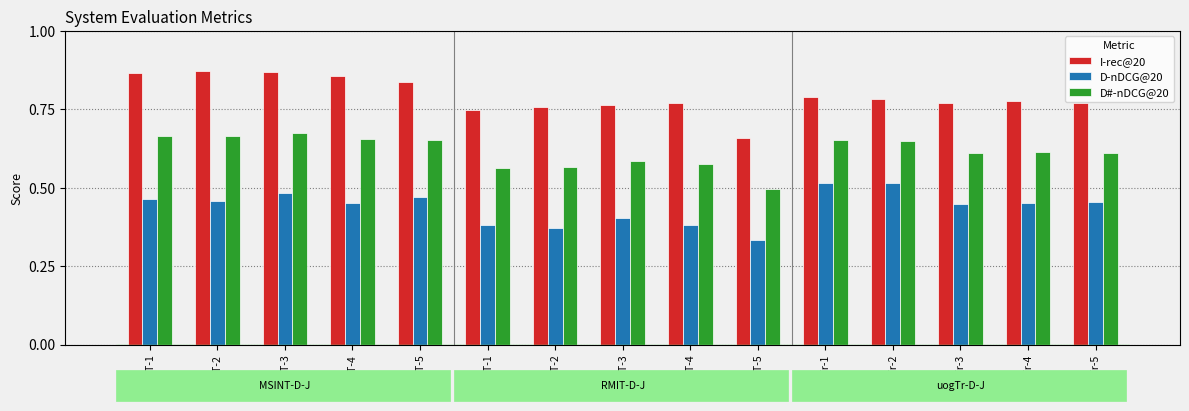

List the series in order of their peak value, highest first.

I-rec@20, D#-nDCG@20, D-nDCG@20